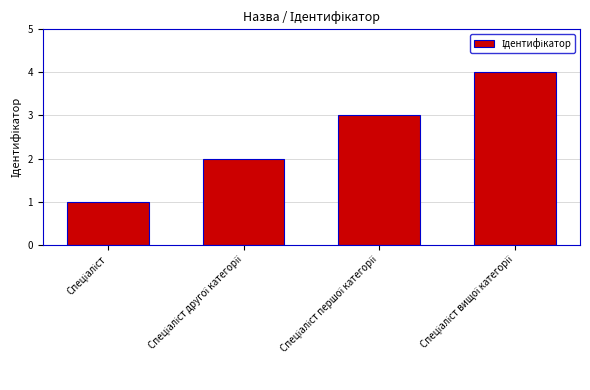

Reading left to right, what are all the values shown in this chart?

1	2	3	4